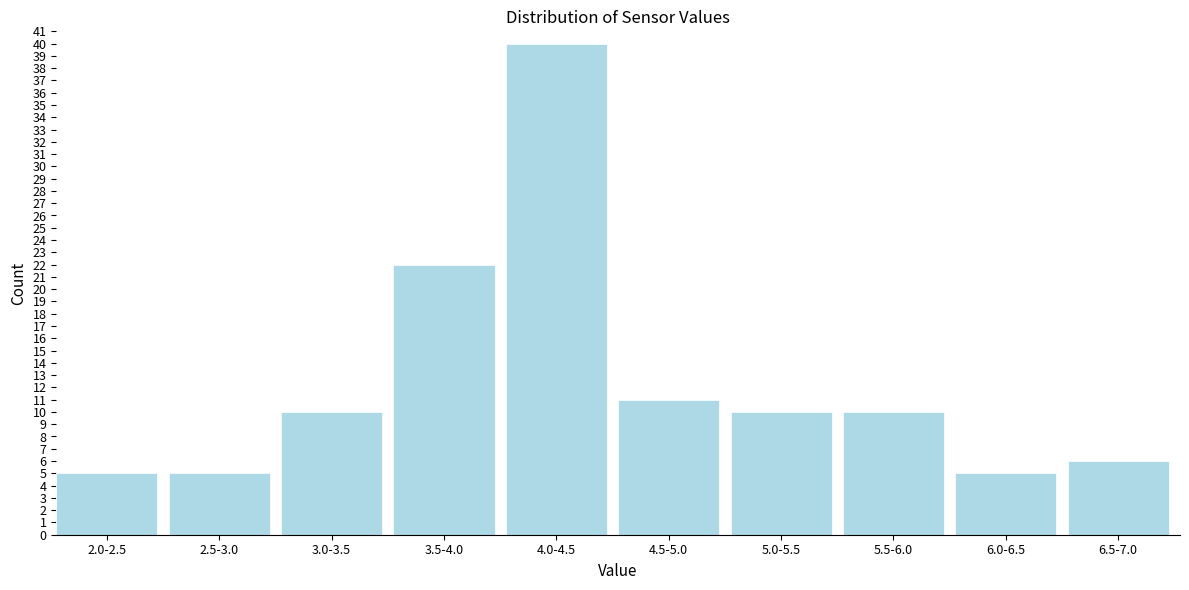

Reading left to right, list all the values displayed in this chart.

5	5	10	22	40	11	10	10	5	6